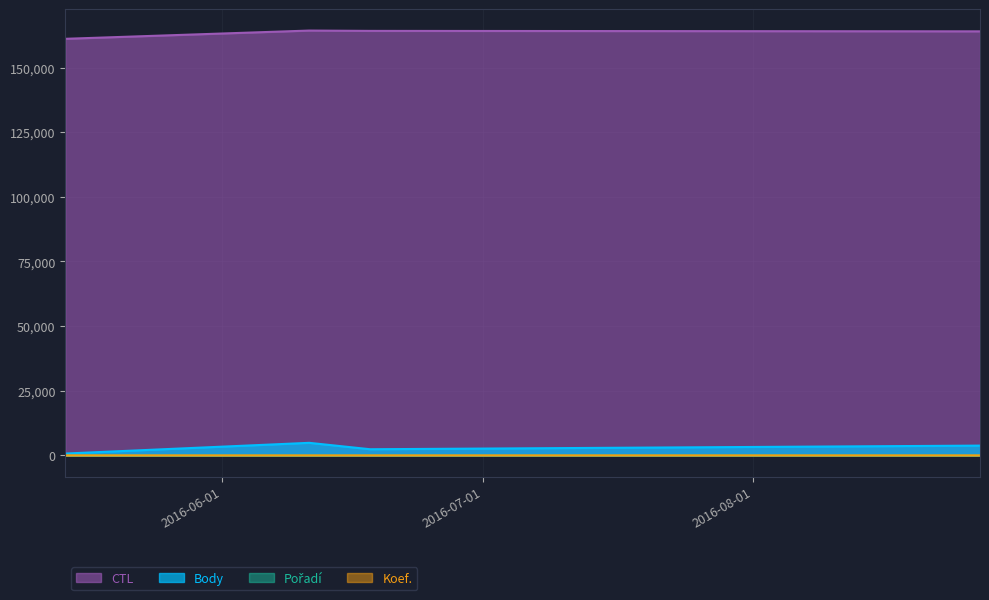

What is the difference between the Koef. values at 2016-05-14 and 2016-06-18?

1